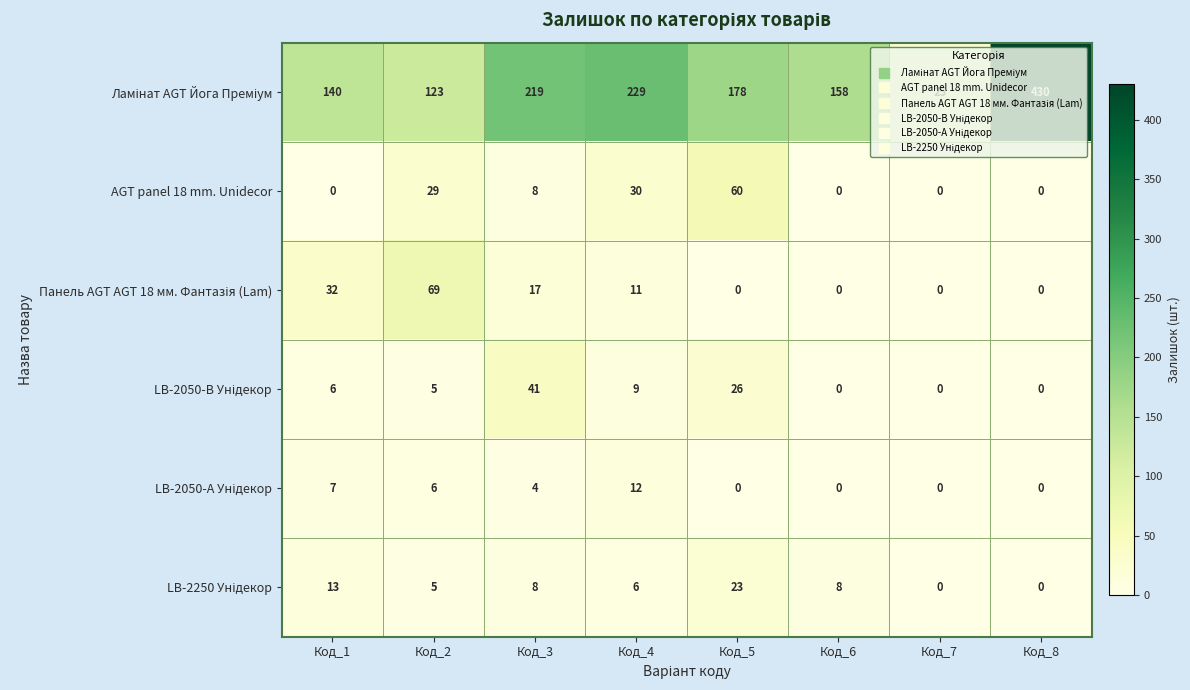

At which category does the chart reach its peak across all series?

Код_8